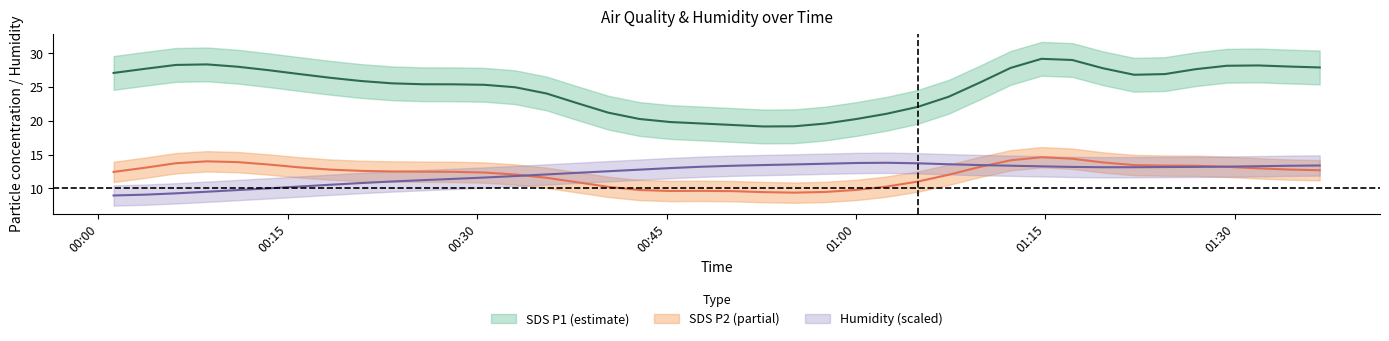

At which category does Humidity reach its first local valley?

32